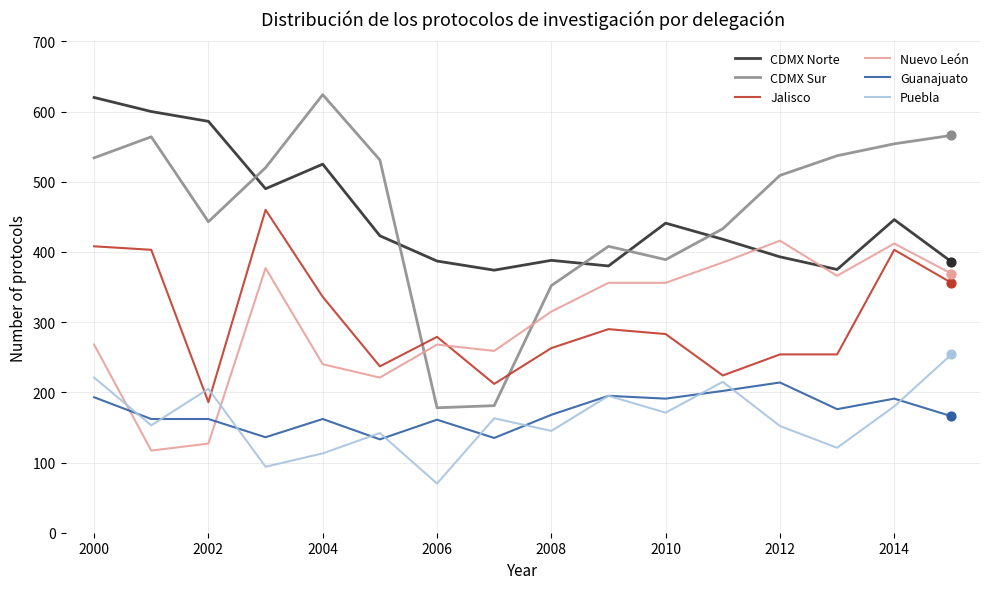

What is the lowest value of the Nuevo León series?

117